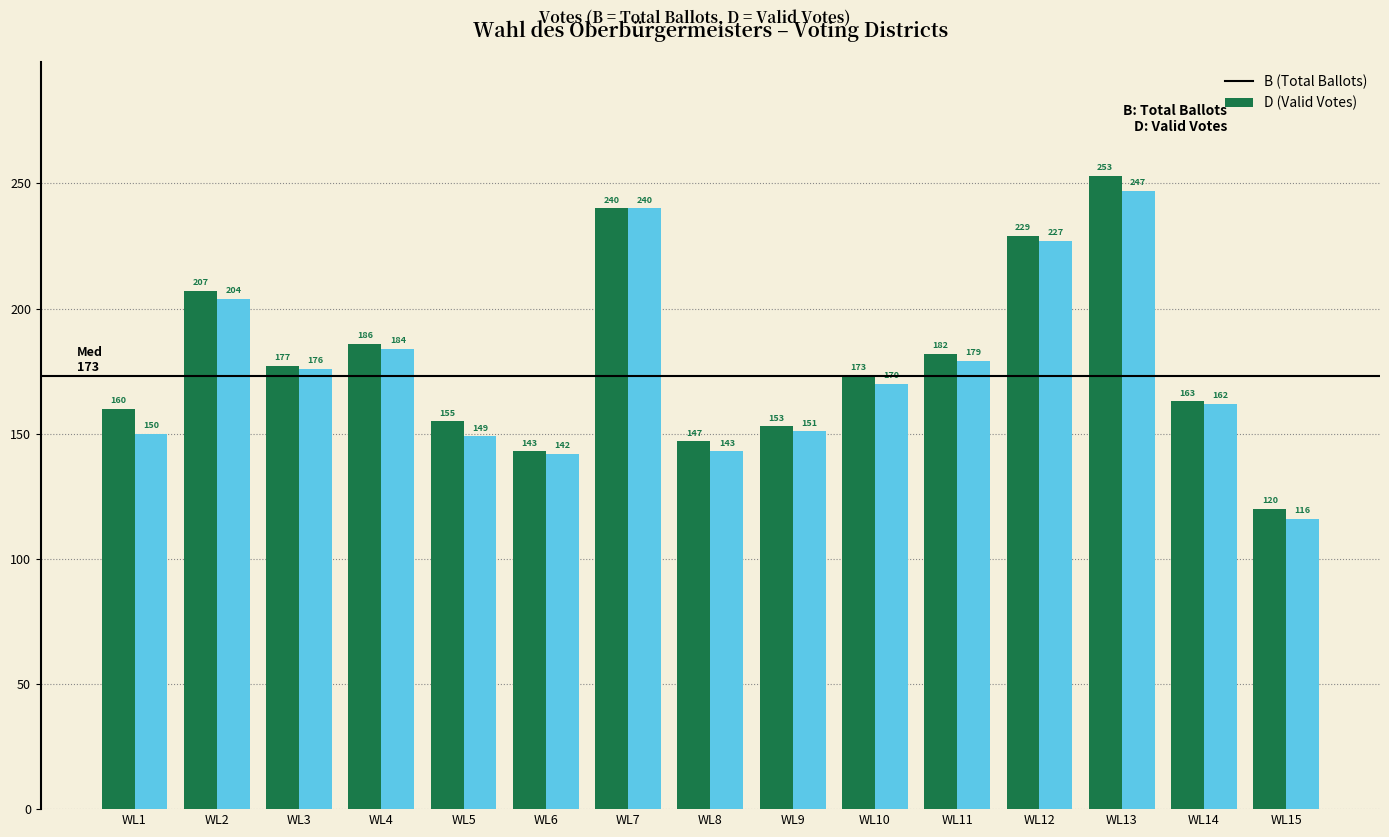

The B (Total Ballots) series shows 143 at WL6. True or false?

True